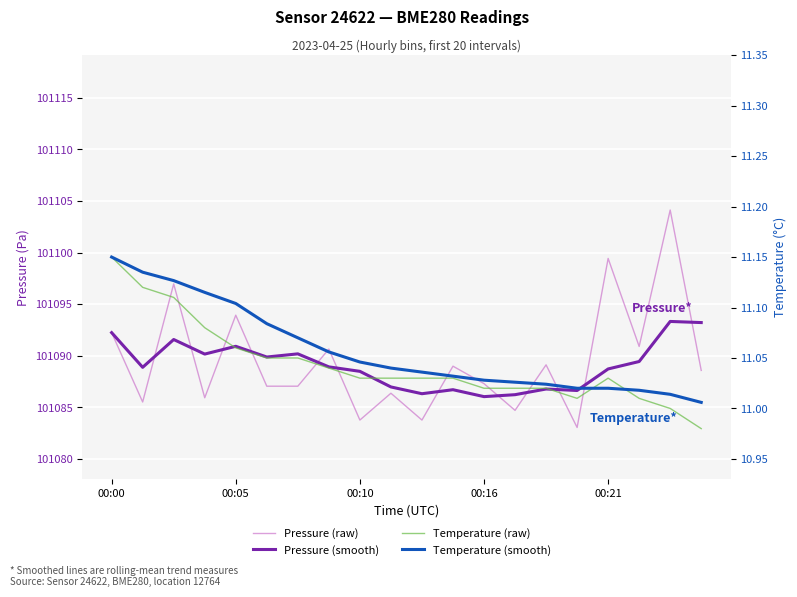

Is the value of Temperature (smooth) at 00:16 greater than the value of Pressure (raw) at 5?

No